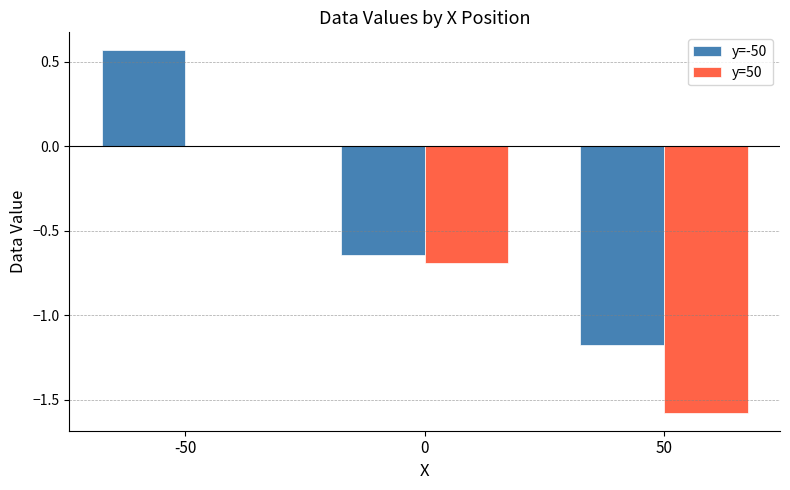

At which label does y=-50 reach its peak?

-50